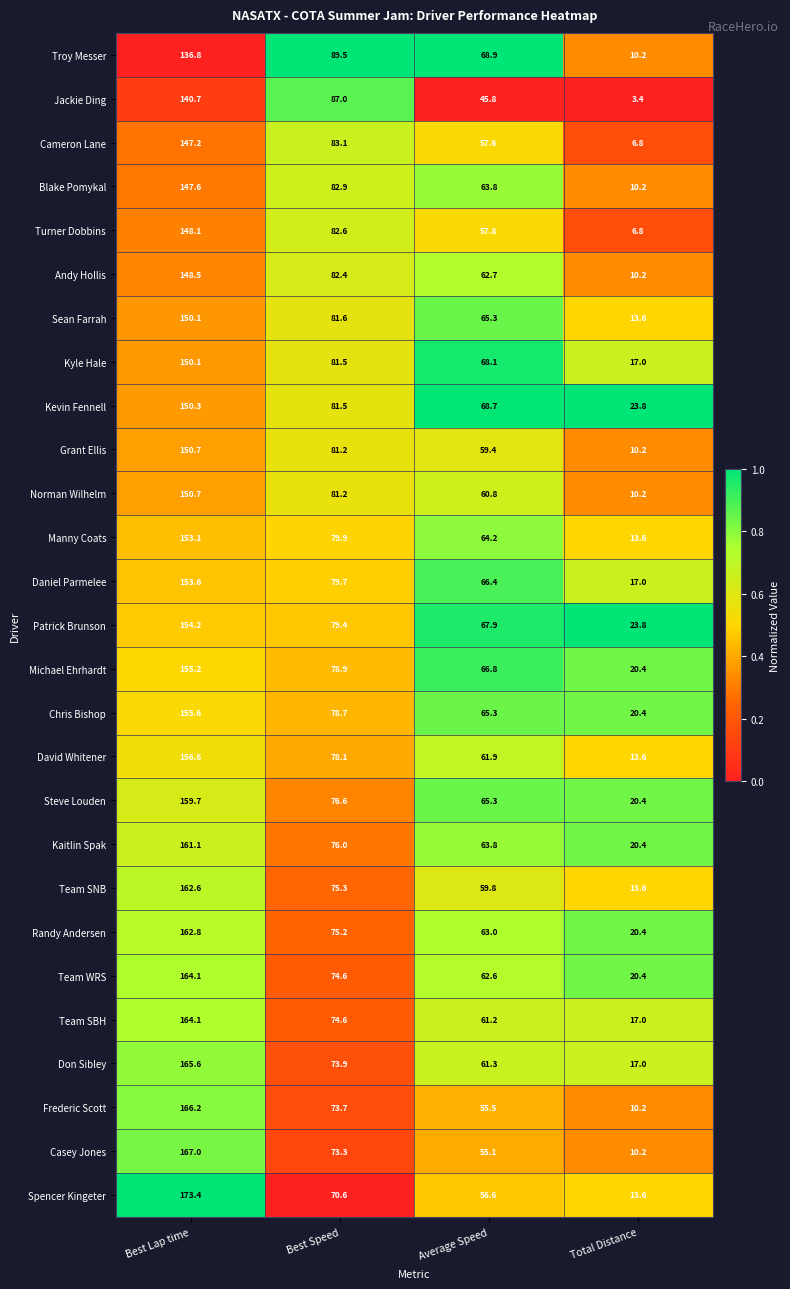

At how many categories does at least one series exceed 30?

3